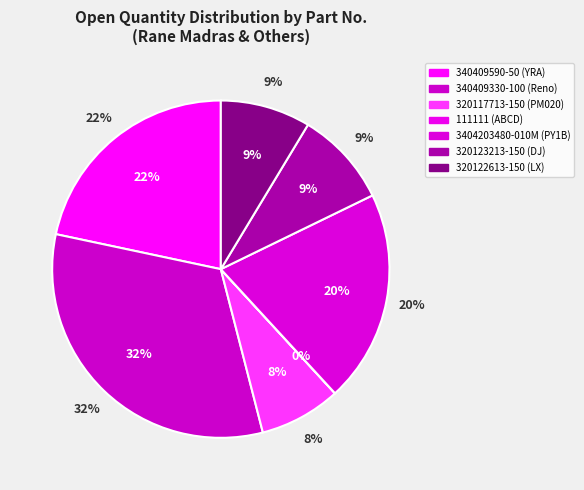

To the nearest percent, what percentage of the pie is 320117713-150
(PM020 Socket)?

8%